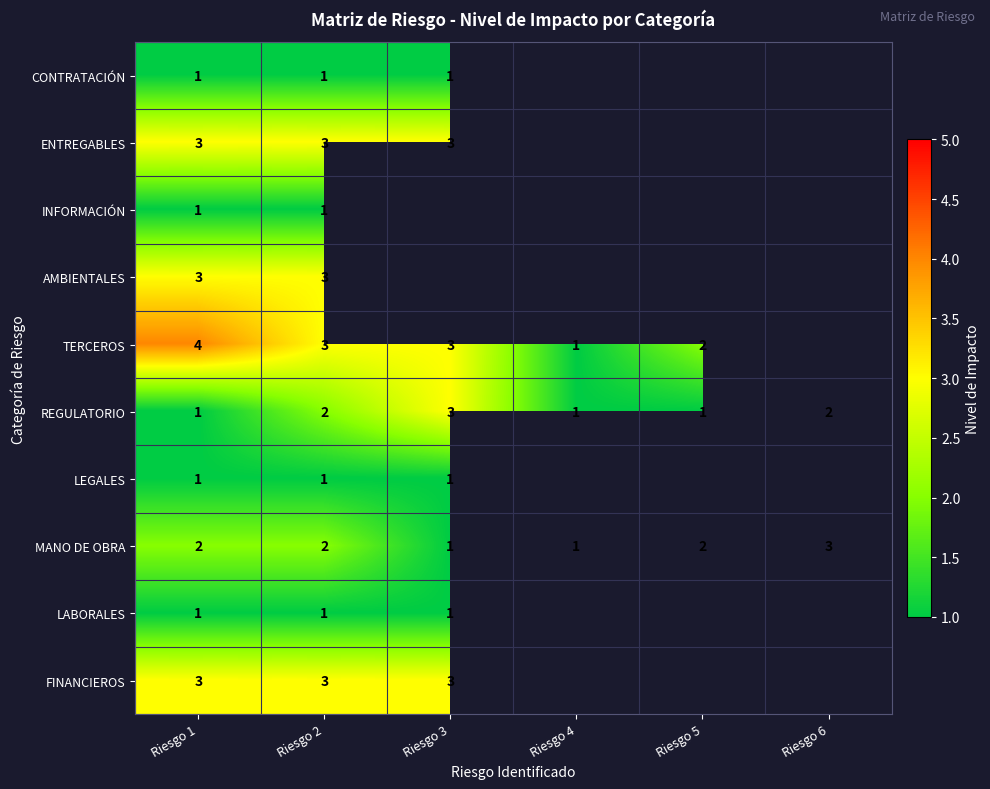

What is the smallest value displayed?

1.0